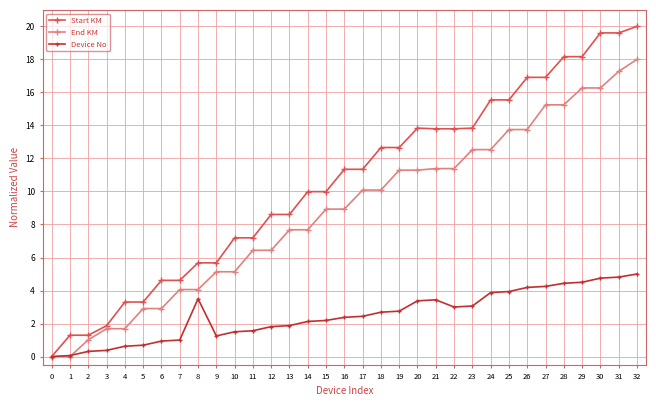

True or false: Start KM has more than 0 interior local peaks.

True